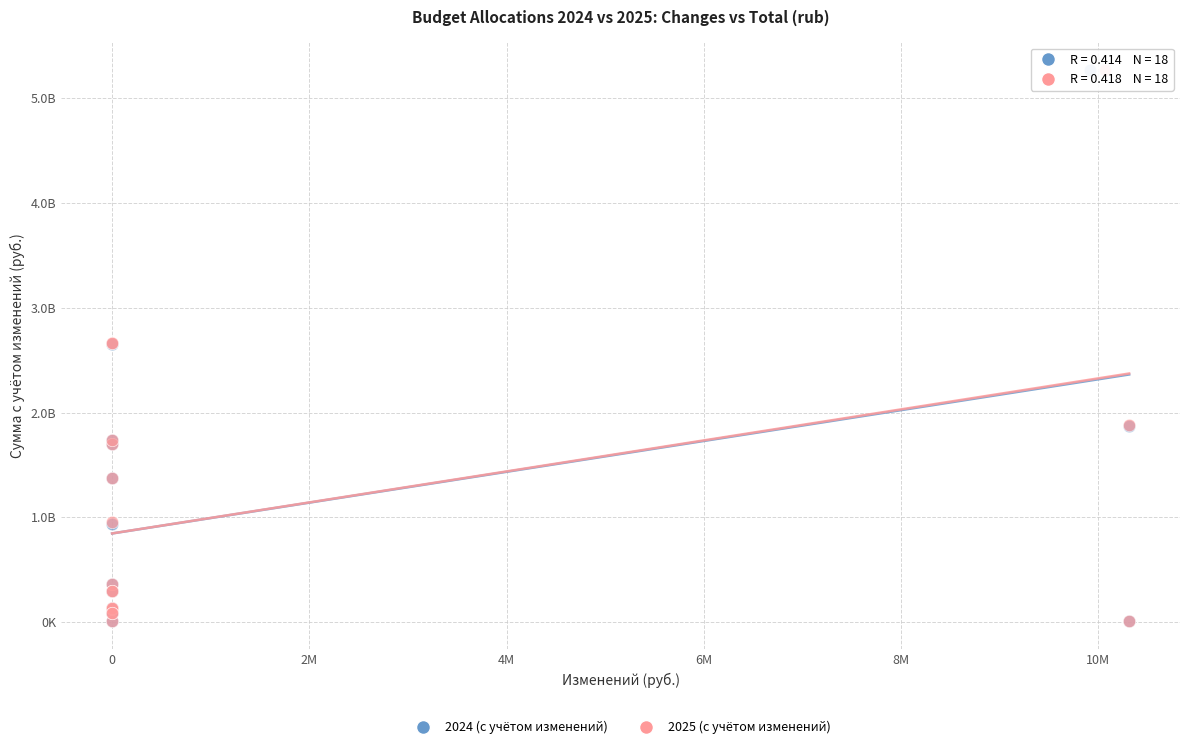

What are all the series names shown in the legend?

2024 (с учётом изменений), 2025 (с учётом изменений)